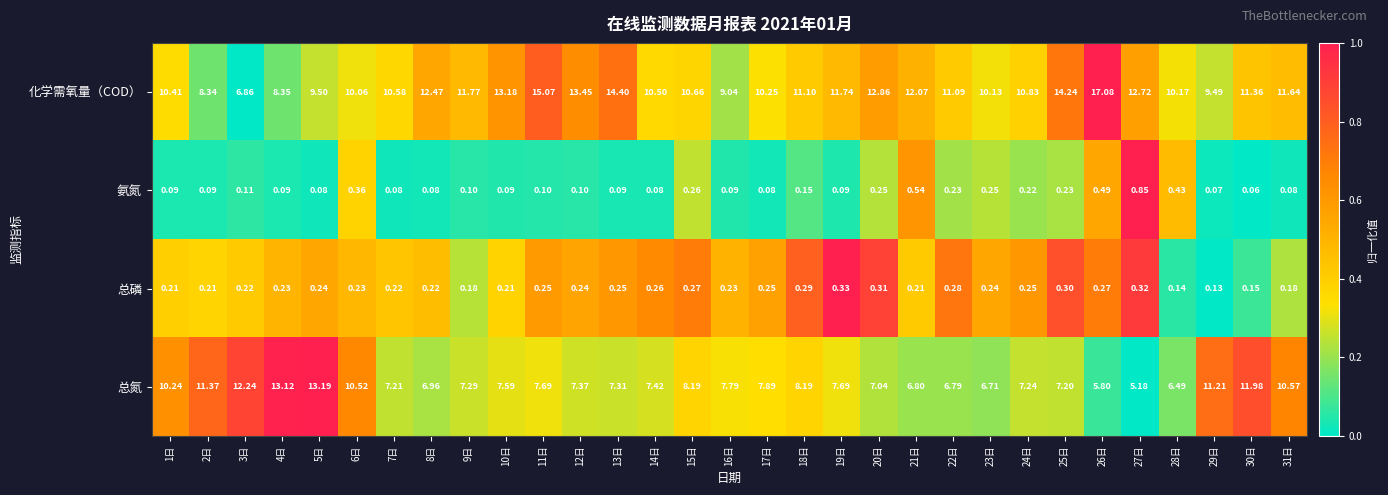

At 23日, list the series in order from smallest to largest.

总磷, 氨氮, 总氮, 化学需氧量（COD）